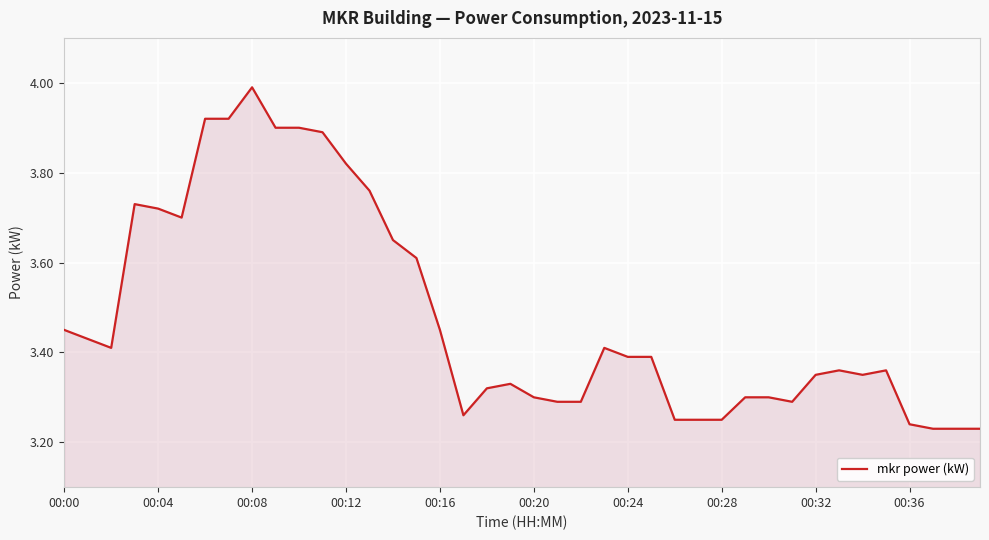

What is the sum of all values?

139.2